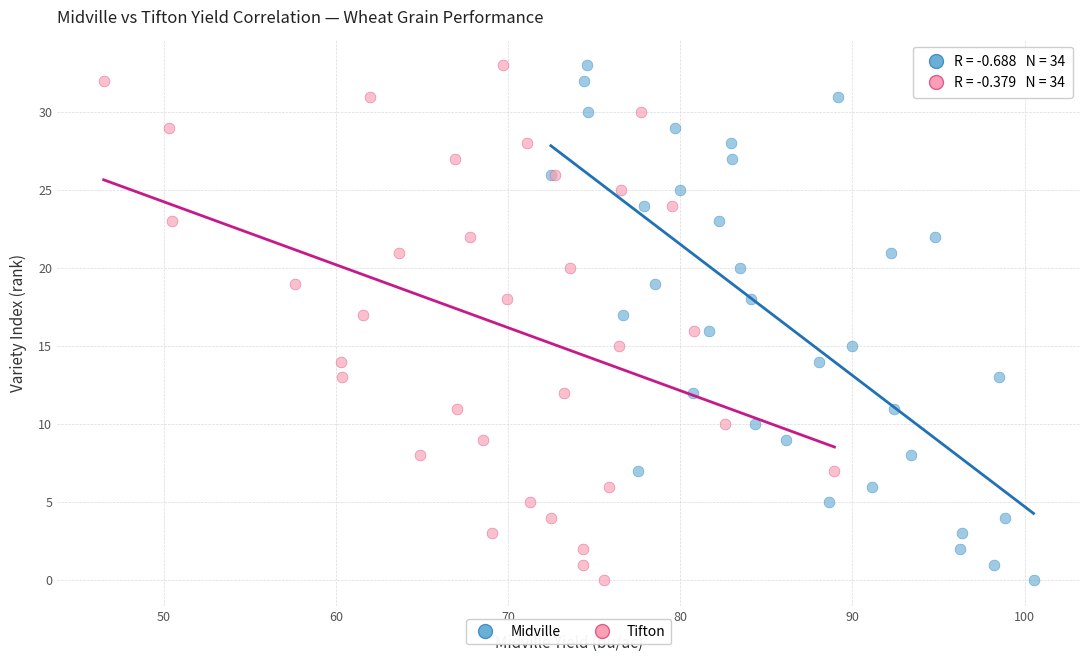

What are all the series names shown in the legend?

Midville, Tifton